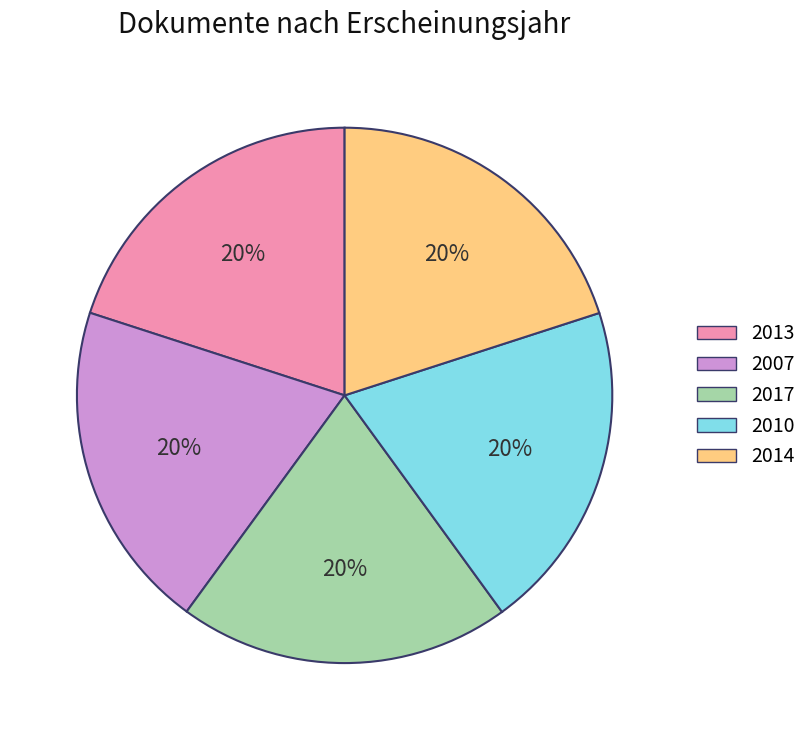

The 2014 slice represents 31% of the pie. True or false?

False